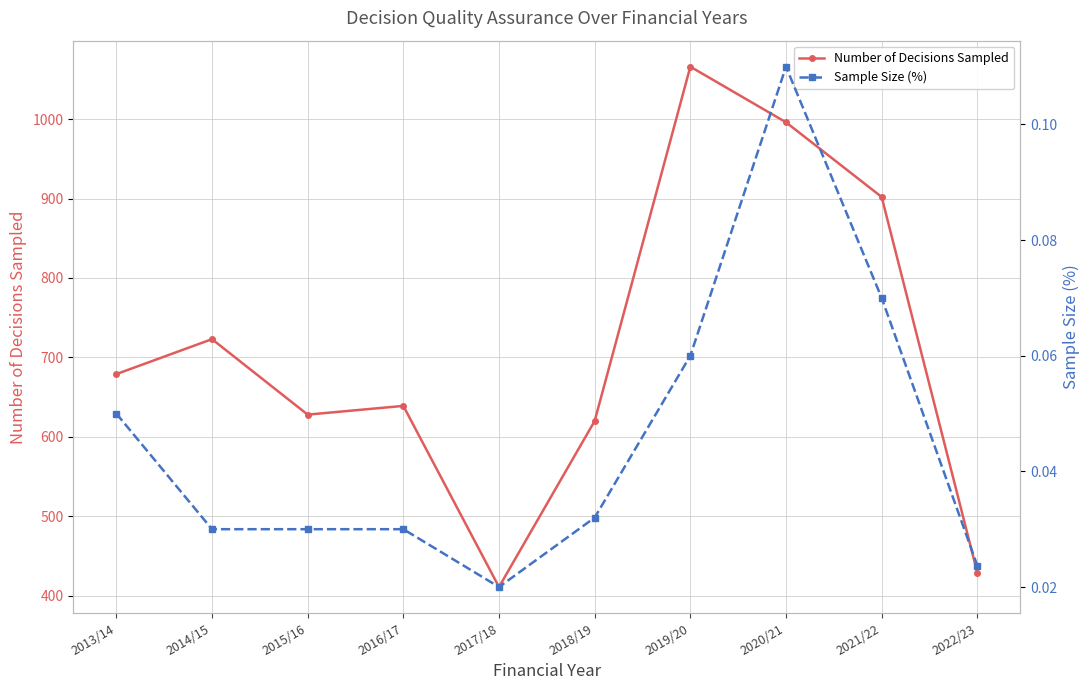

Which label corresponds to the largest value in the chart?

2019/20